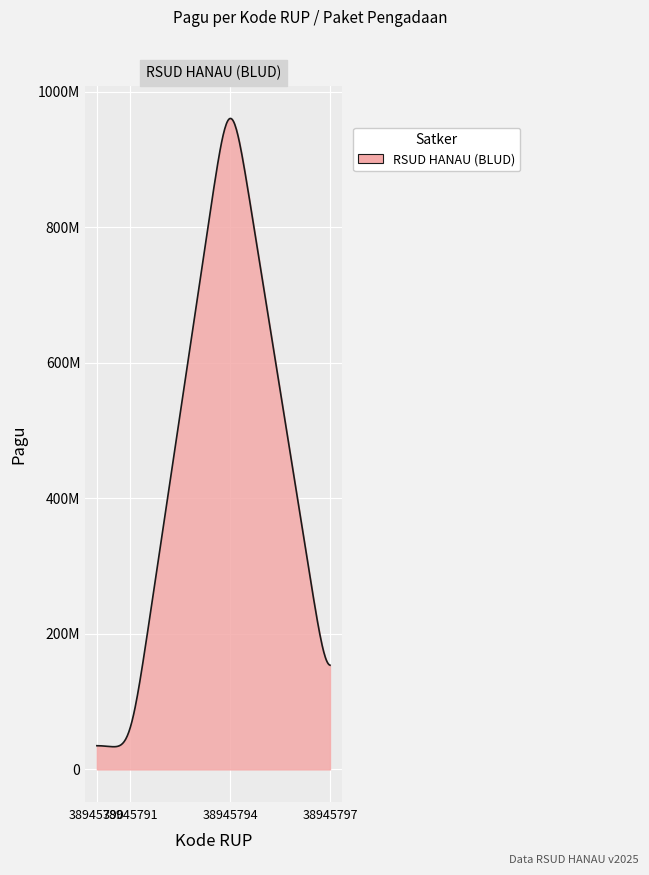

Is this an area chart (filled region under the line)?

Yes